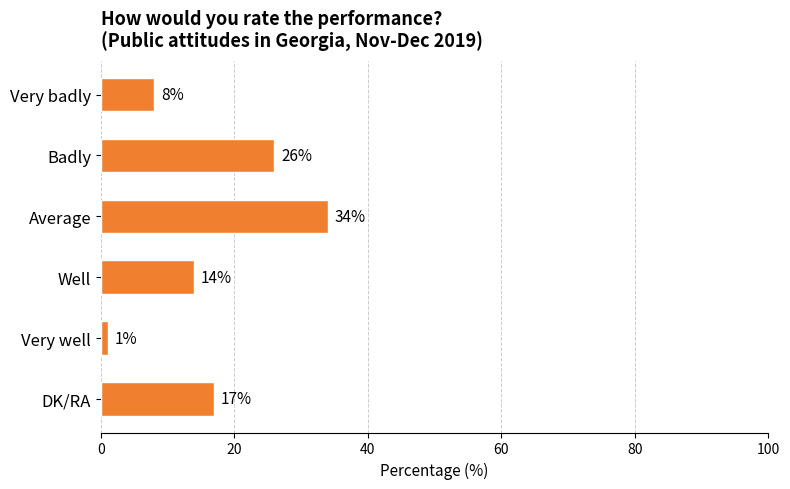

What is the minimum value shown in the chart?

1